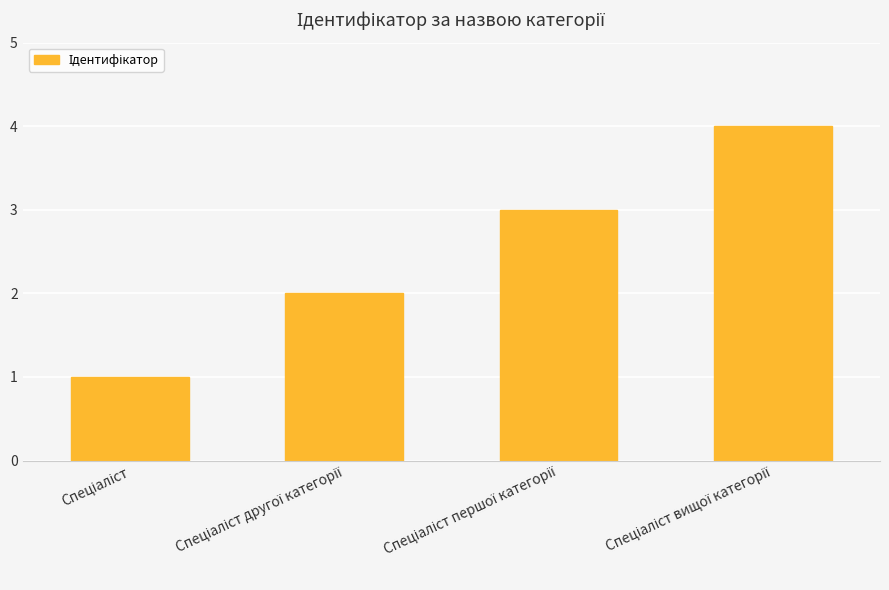

What is the difference between the maximum and minimum values?

3